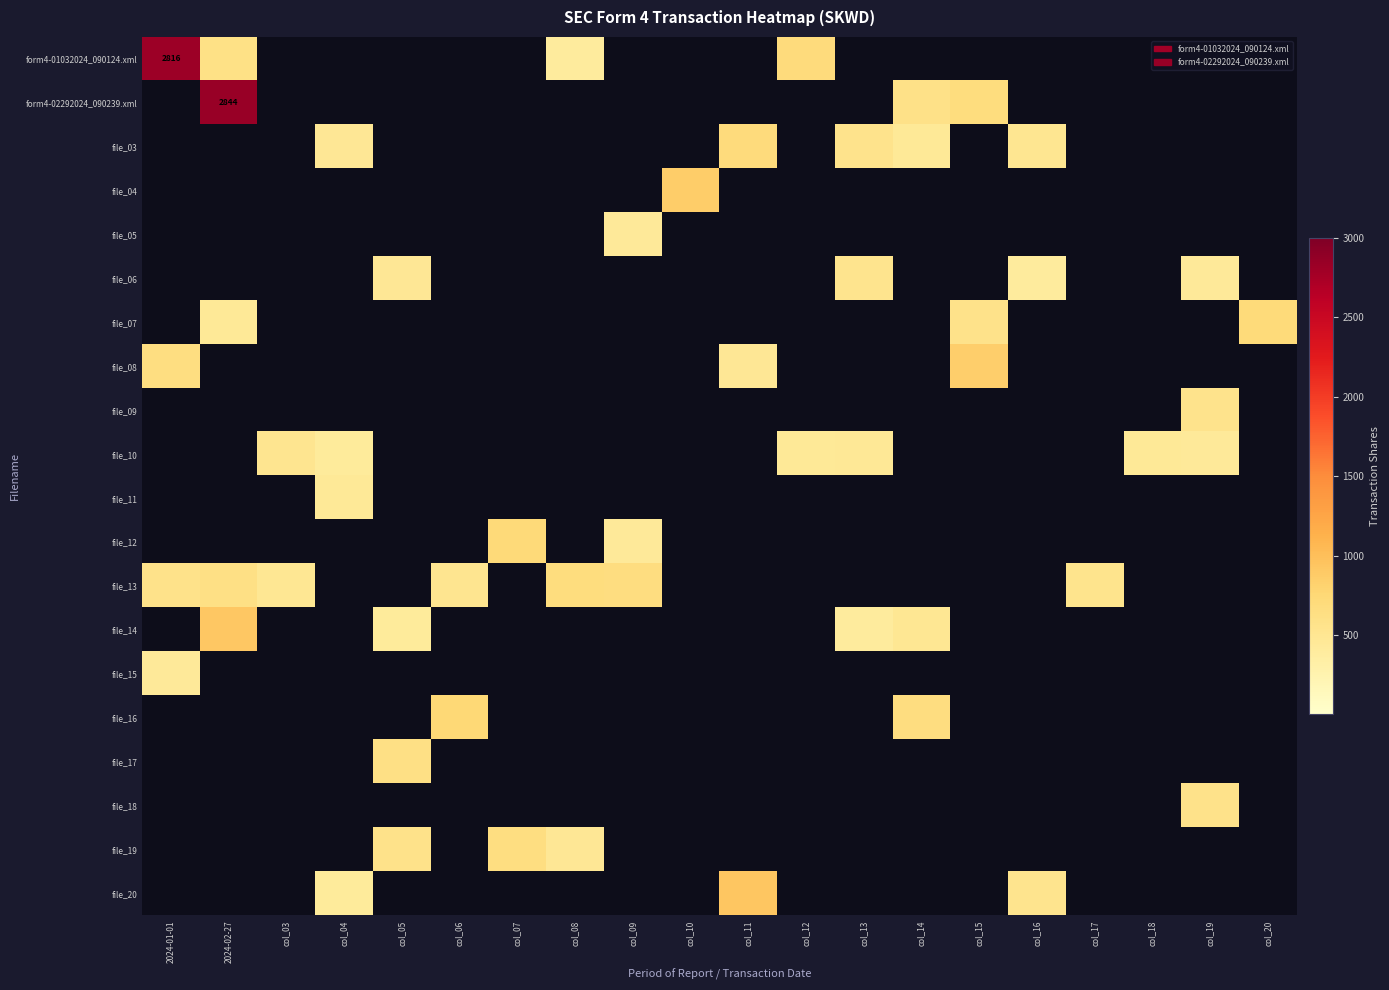

The value of file_11 at 2024-02-27 is 0.0. True or false?

True